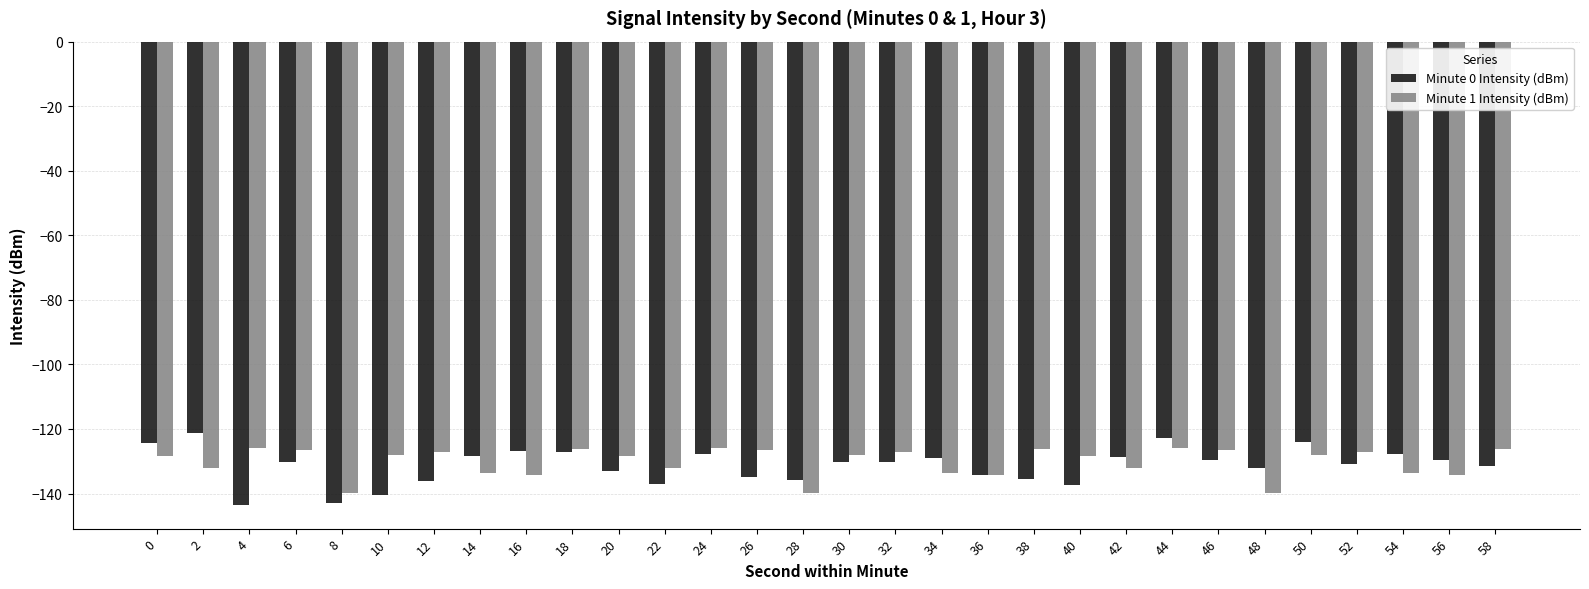

How many distinct data groups are displayed?

2